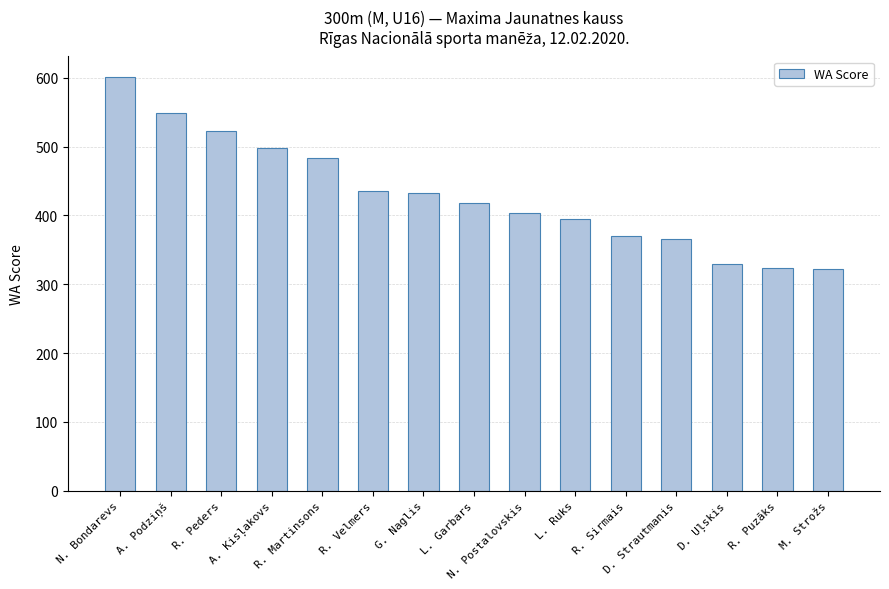

What position from the left is R. Martinsons?

5